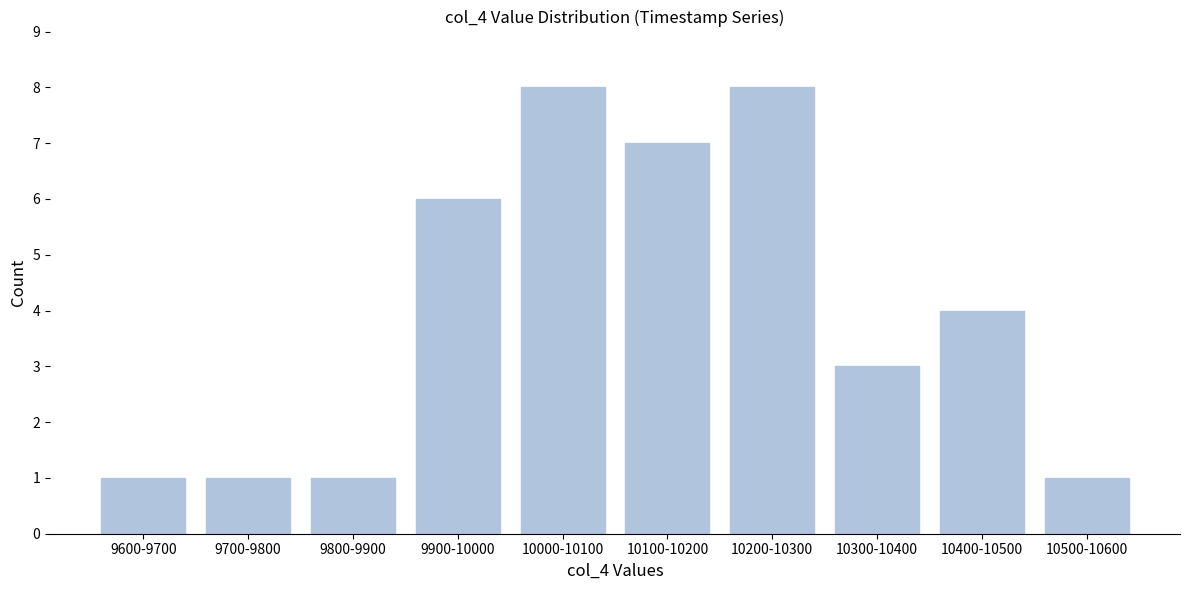

Reading left to right, list all the values displayed in this chart.

9600-9700=1	9700-9800=1	9800-9900=1	9900-10000=6	10000-10100=8	10100-10200=7	10200-10300=8	10300-10400=3	10400-10500=4	10500-10600=1